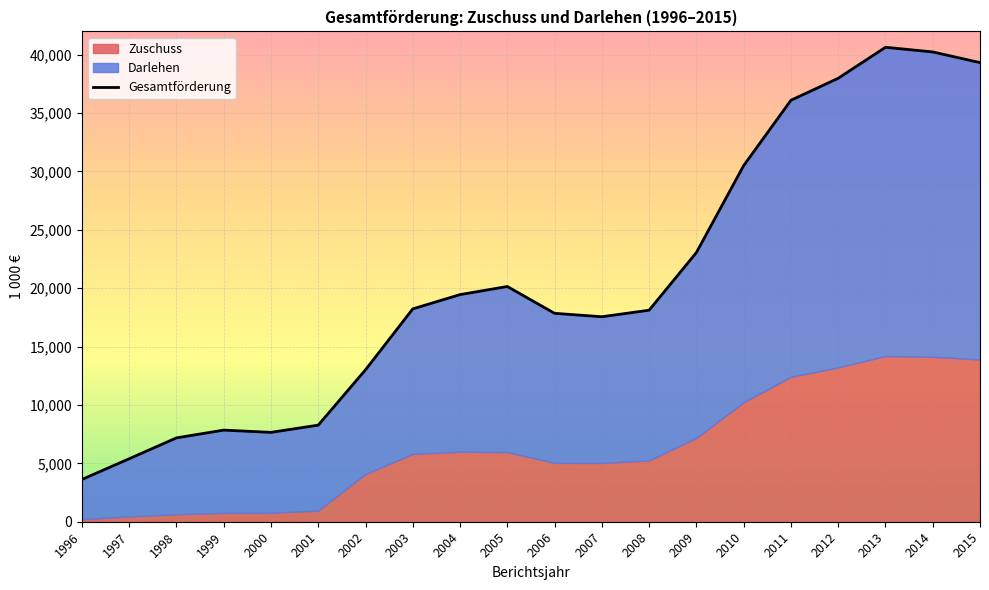

What is the smallest value displayed?

3621.0